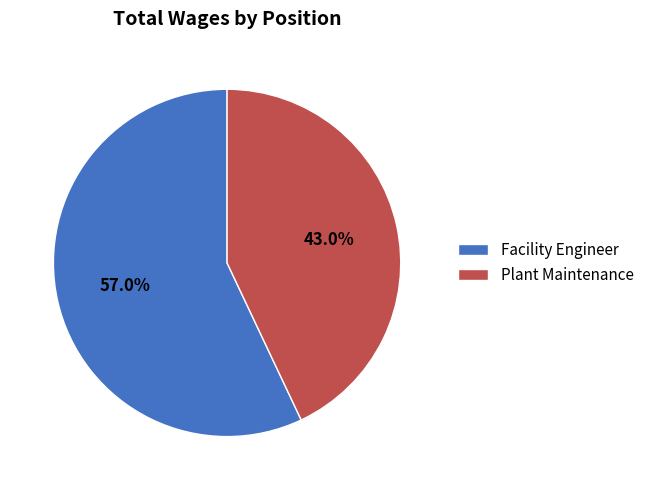

What percentage is the Plant Maintenance slice, to the nearest percent?

43%